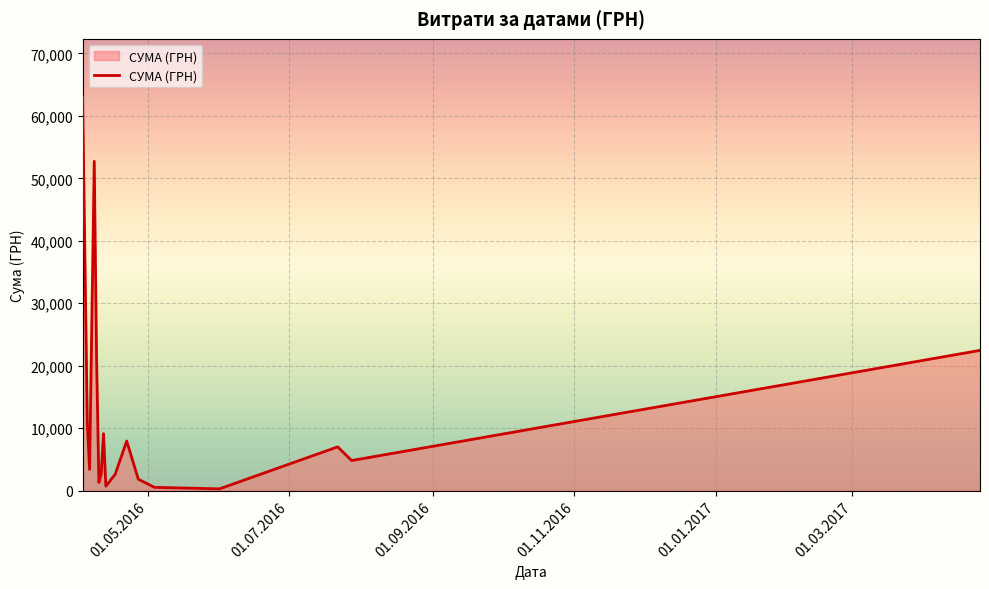

What is the maximum value shown in the chart?

62906.0